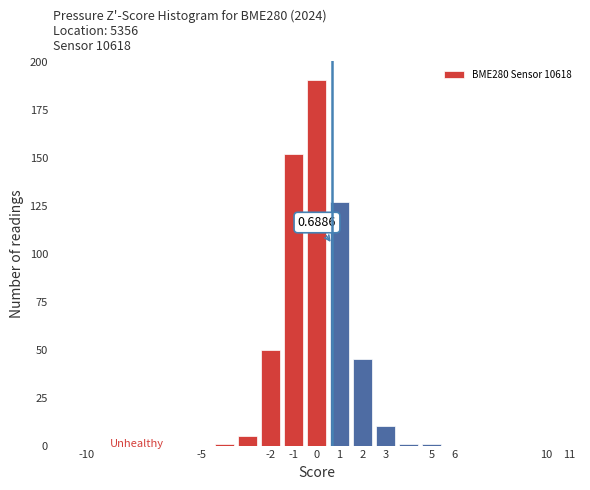

Which range on the x-axis has the tallest bar?

-0.5 to 0.5